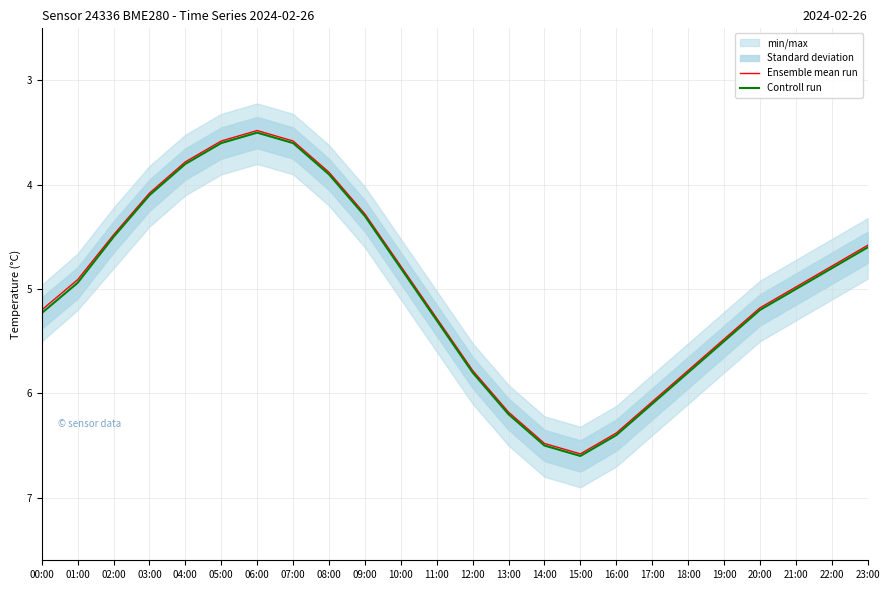

What is the difference between the maximum and minimum values in the Controll run series?

3.1